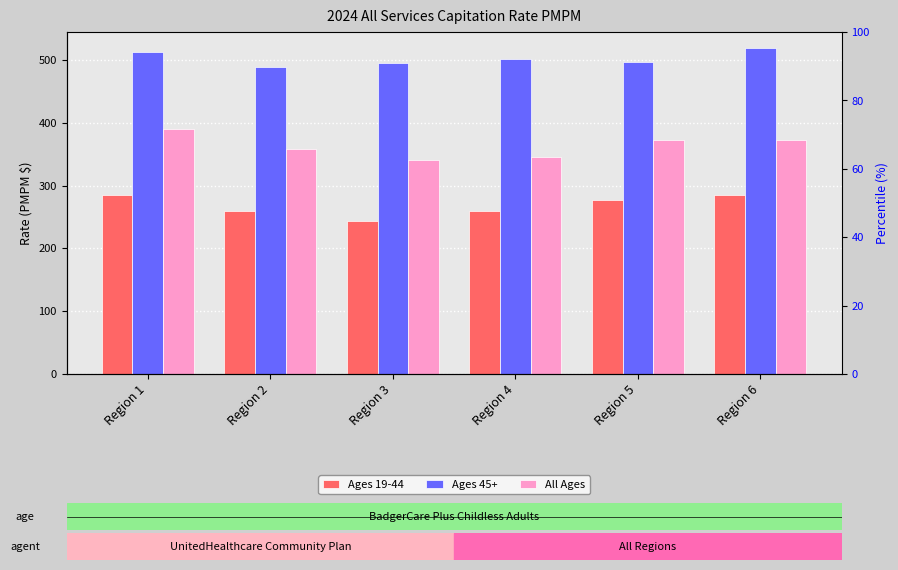

What is the average value of the All Ages series?

363.4